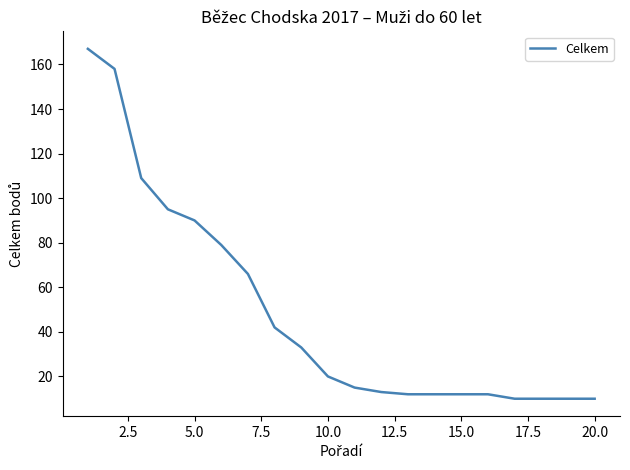

Reading left to right, transcribe all the data shown in this chart.

167	158	109	95	90	79	66	42	33	20	15	13	12	12	12	12	10	10	10	10